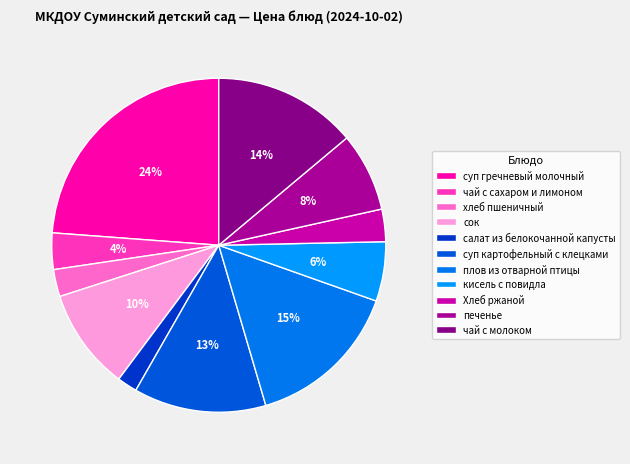

What is the ratio of the value at чай с молоком to the value at суп гречневый молочный?

0.6